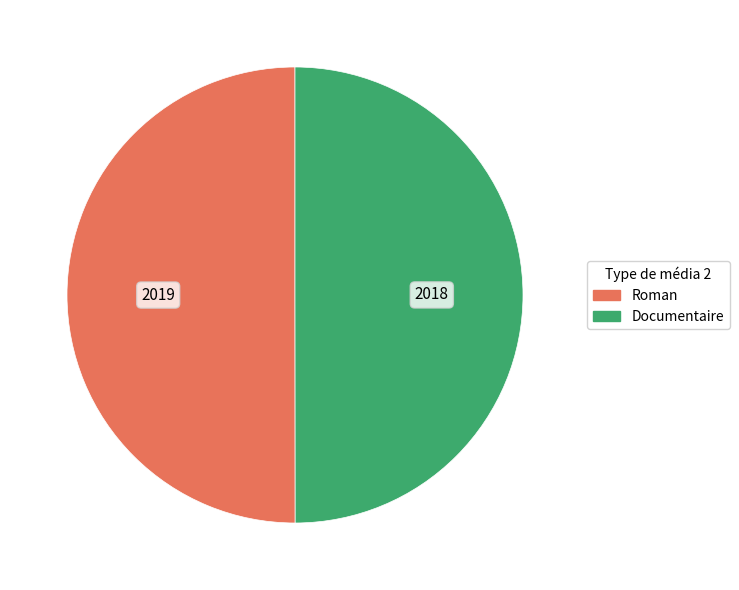

The Documentaire slice represents 42% of the pie. True or false?

False